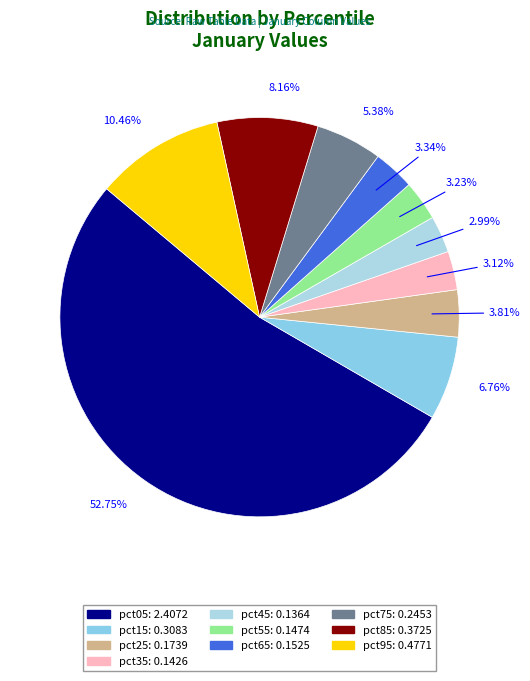

Rank the categories by value from highest to lowest.

pct05, pct95, pct85, pct15, pct75, pct25, pct65, pct55, pct35, pct45